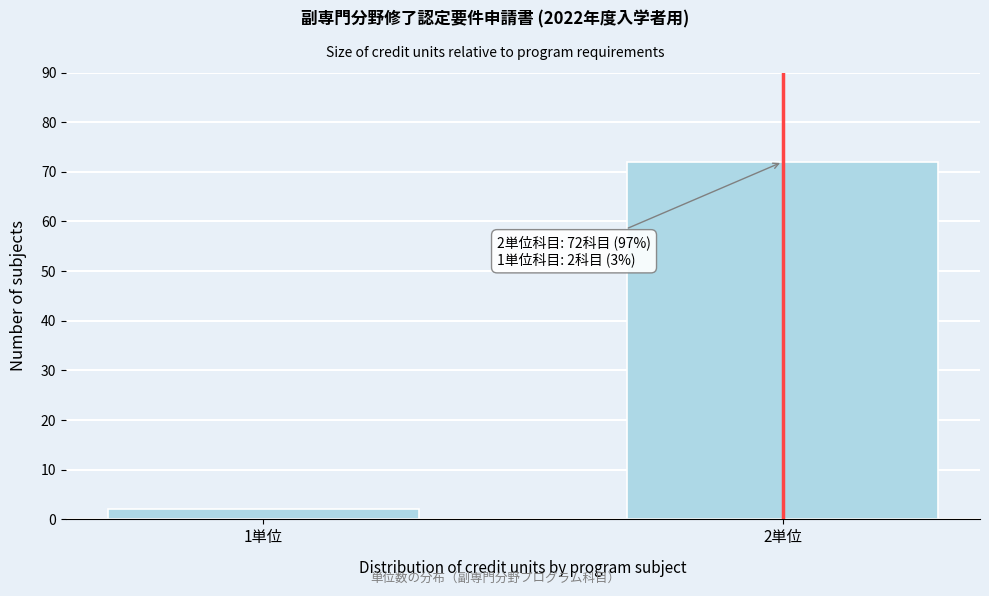

Reading right to left, extract all data points from this chart.

2単位=72	1単位=2